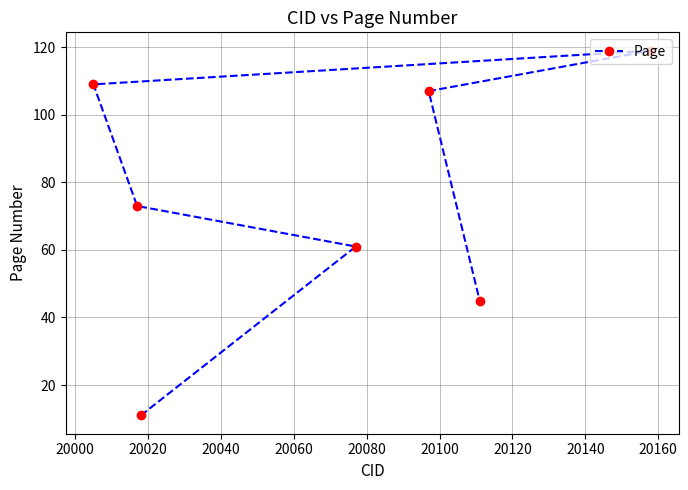

What is the difference between the maximum and minimum values?

108